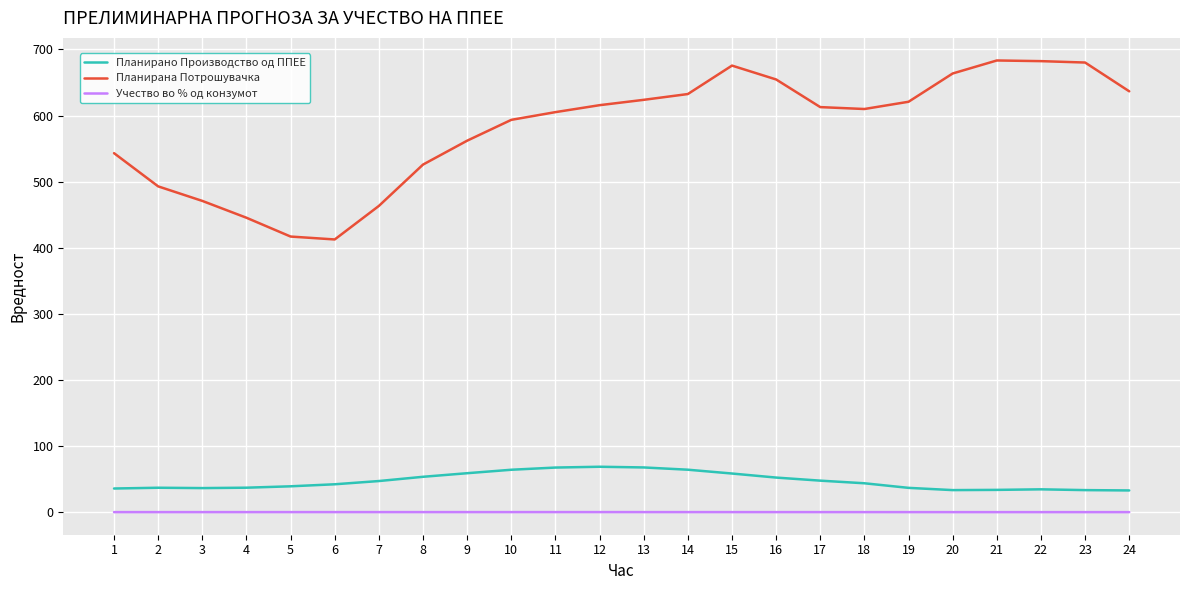

What is the minimum value for Планирана Потрошувачка?

412.5